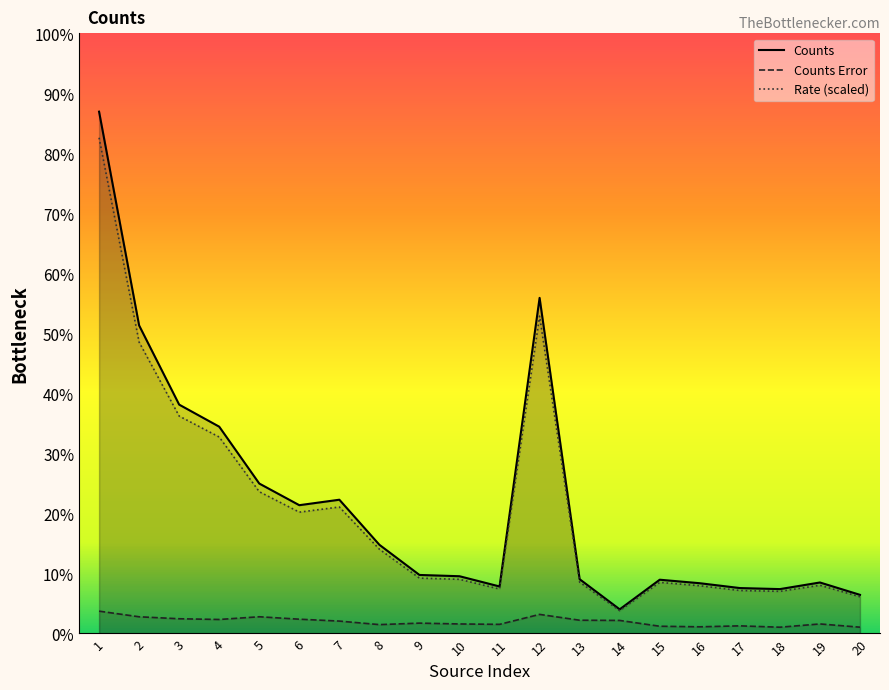

Which series has the largest total across all categories?

Counts